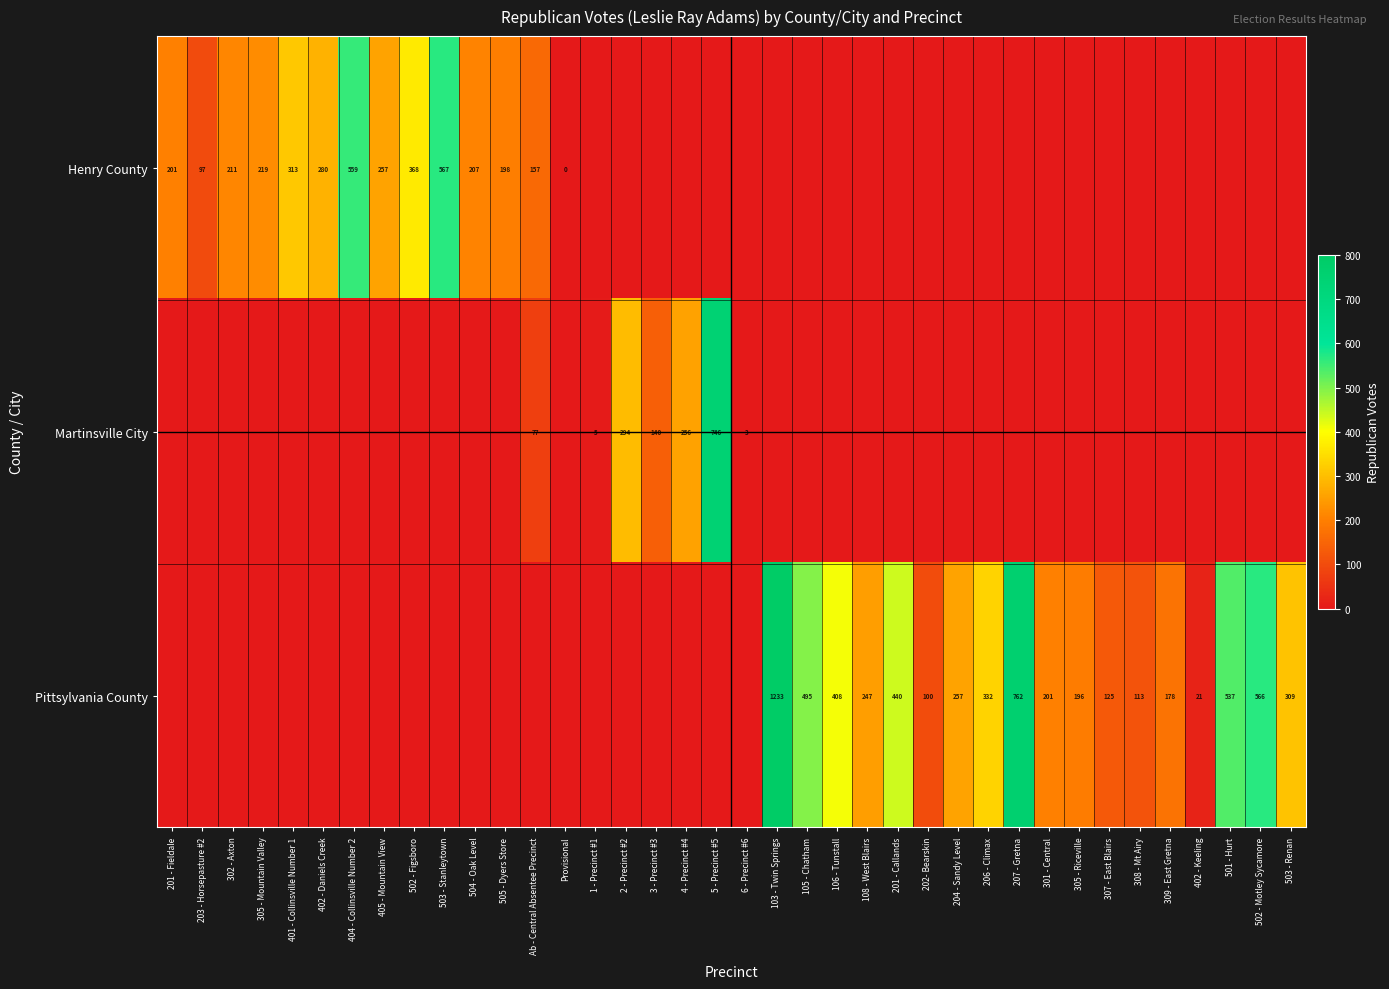

True or false: Pittsylvania County has a value of 196 at 305 - Riceville.

True